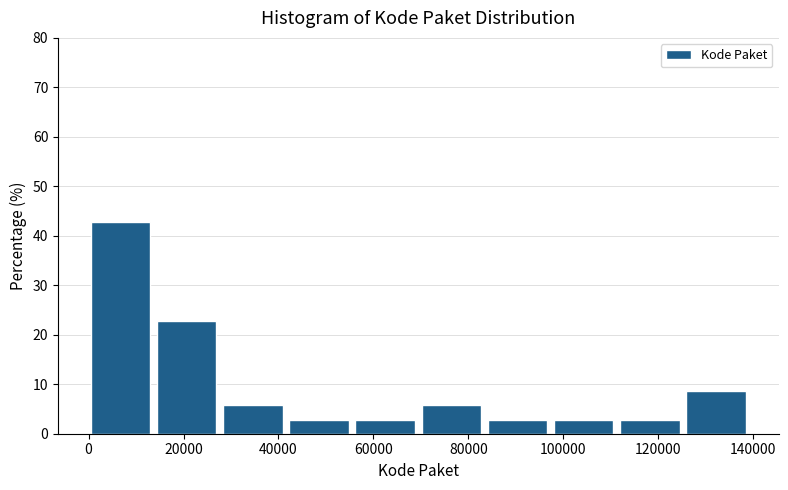

Reading left to right, list every bar in this chart as the range it spans on the x-axis followed by its height. Neither the bar edges nor the heights are printed on the chart, so give them approximately, as read against the axes.

0 to 14000: 43
14000 to 28000: 23
28000 to 42000: 6
42000 to 56000: 3
56000 to 70000: 3
70000 to 84000: 6
84000 to 98000: 3
98000 to 112000: 3
112000 to 126000: 3
126000 to 140000: 9